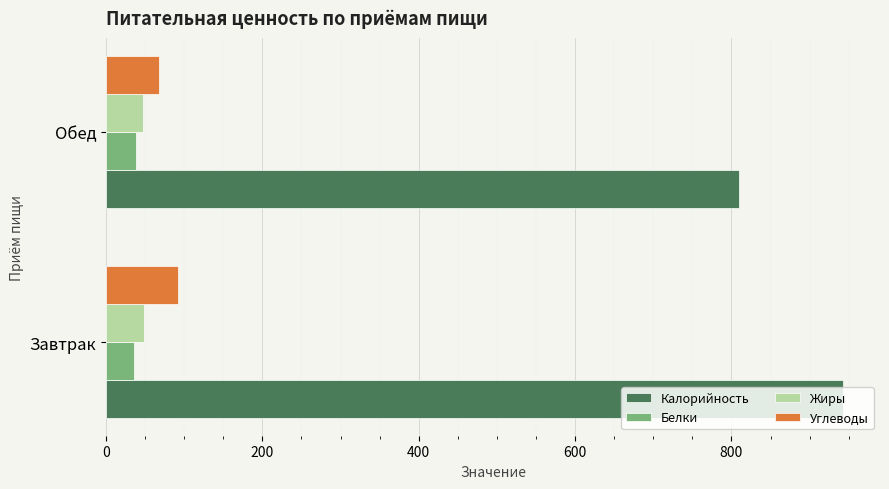

What is the greatest value displayed?

942.9